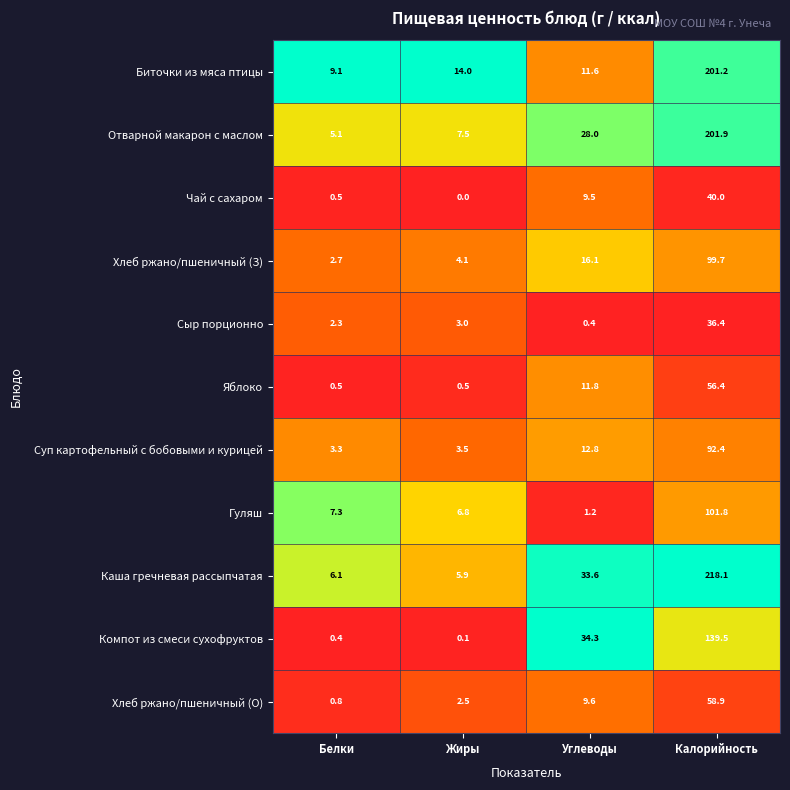

Read the Хлеб ржано/пшеничный (О) value at Углеводы.

9.6